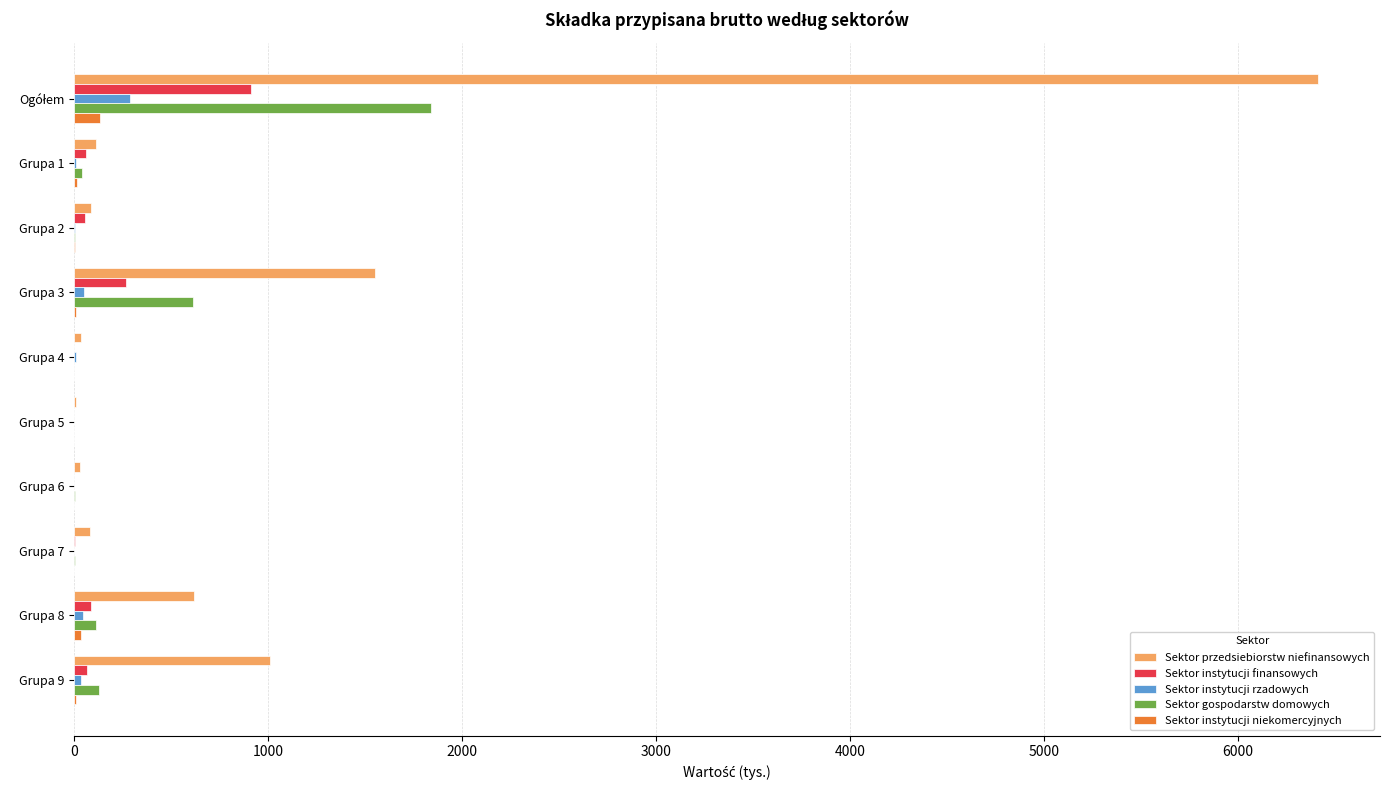

At which label is Sektor instytucji finansowych closest to 455?

Grupa 3